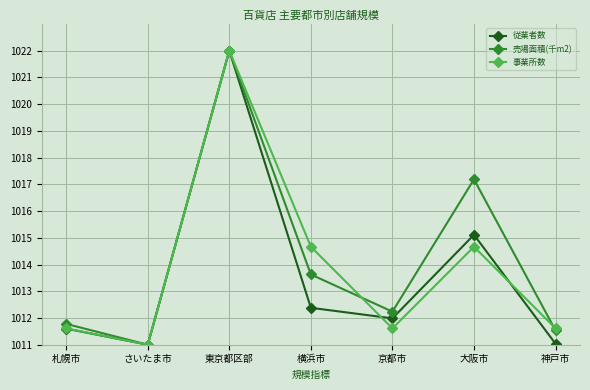

True or false: 売場面積(千m2) has more than 2 interior local peaks.

False